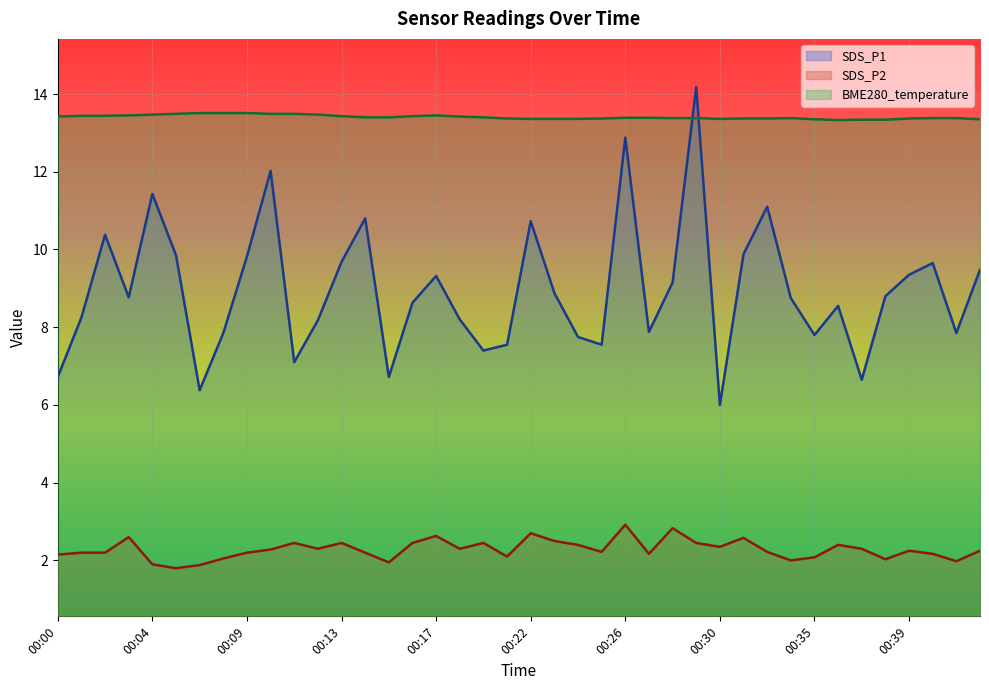

Is it true that BME280_temperature equals 13.4 at 00:16?

True